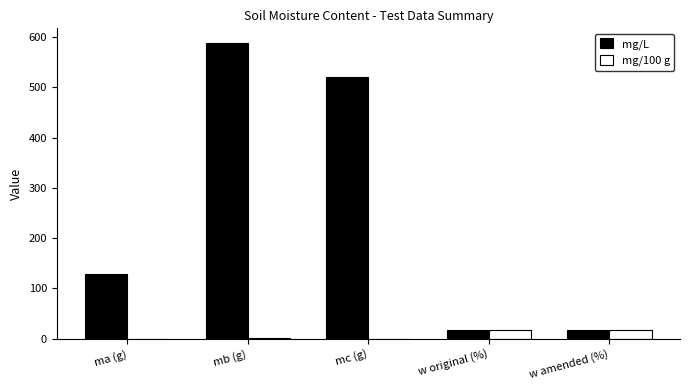

What is the highest value of the mg/L series?

587.8